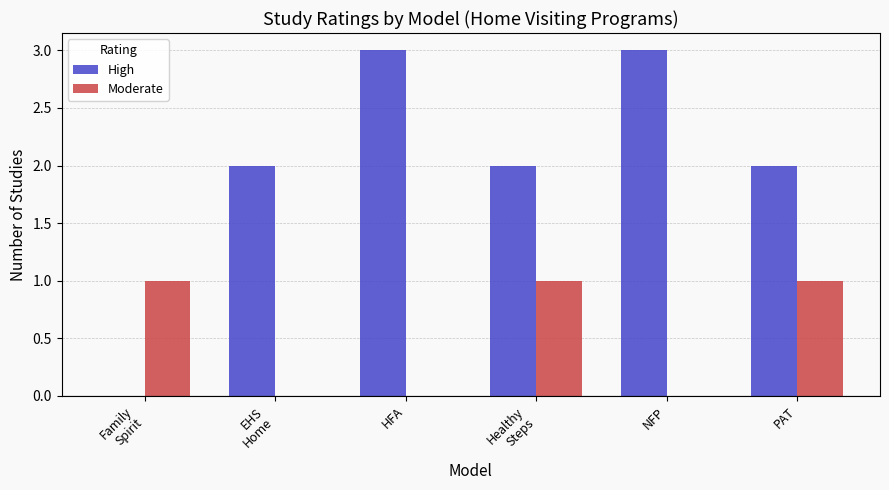

The value of High at EHS
Home is 1. True or false?

False